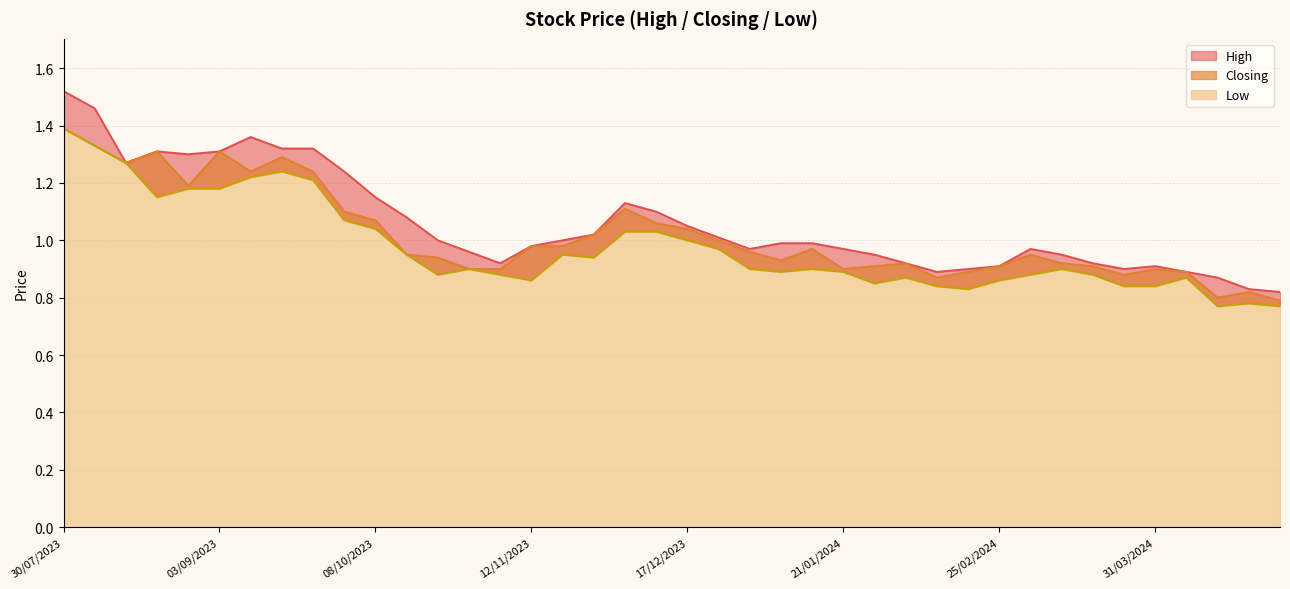

True or false: Closing and Low cross at least once.

False